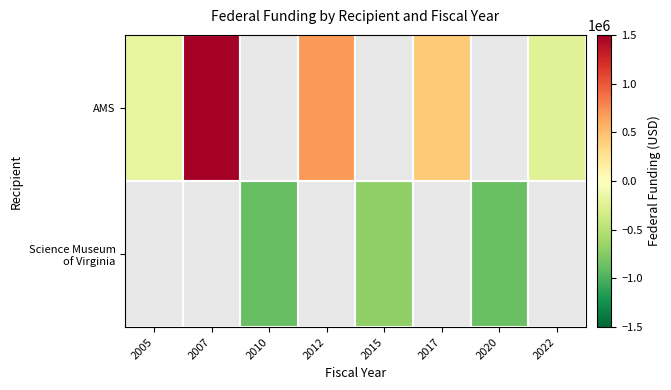

Which category has the lowest value in the AMS series?

2022